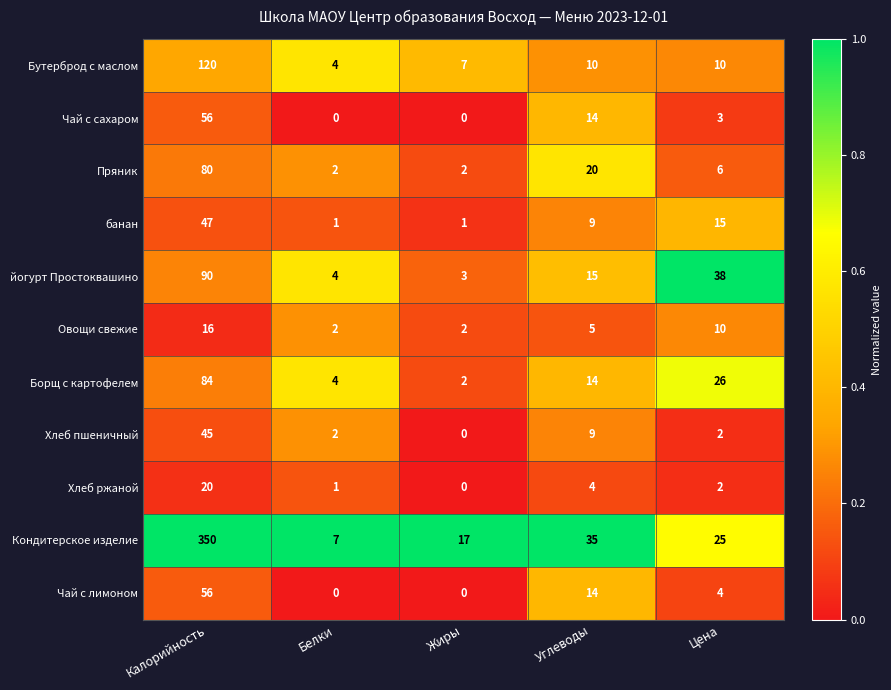

List the labels in order of йогурт Простоквашино value, largest first.

Калорийность, Цена, Углеводы, Белки, Жиры